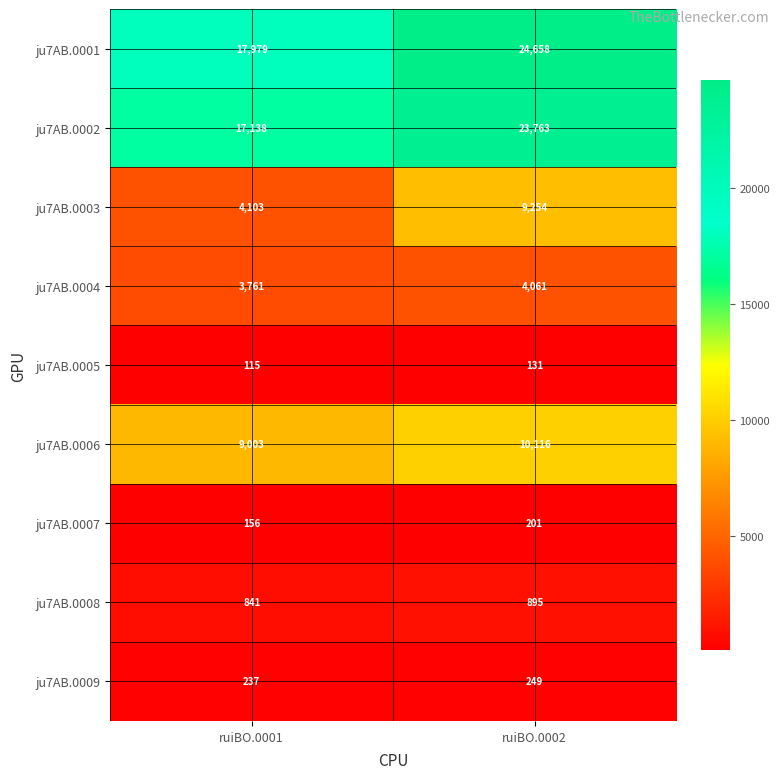

Read the ju7AB.0009 value at ruiBO.0002.

249